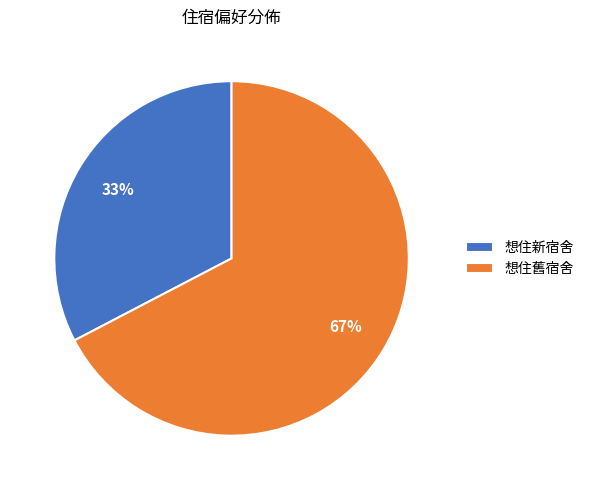

What is the ratio of the value at 想住新宿舍 to the value at 想住舊宿舍?

0.5